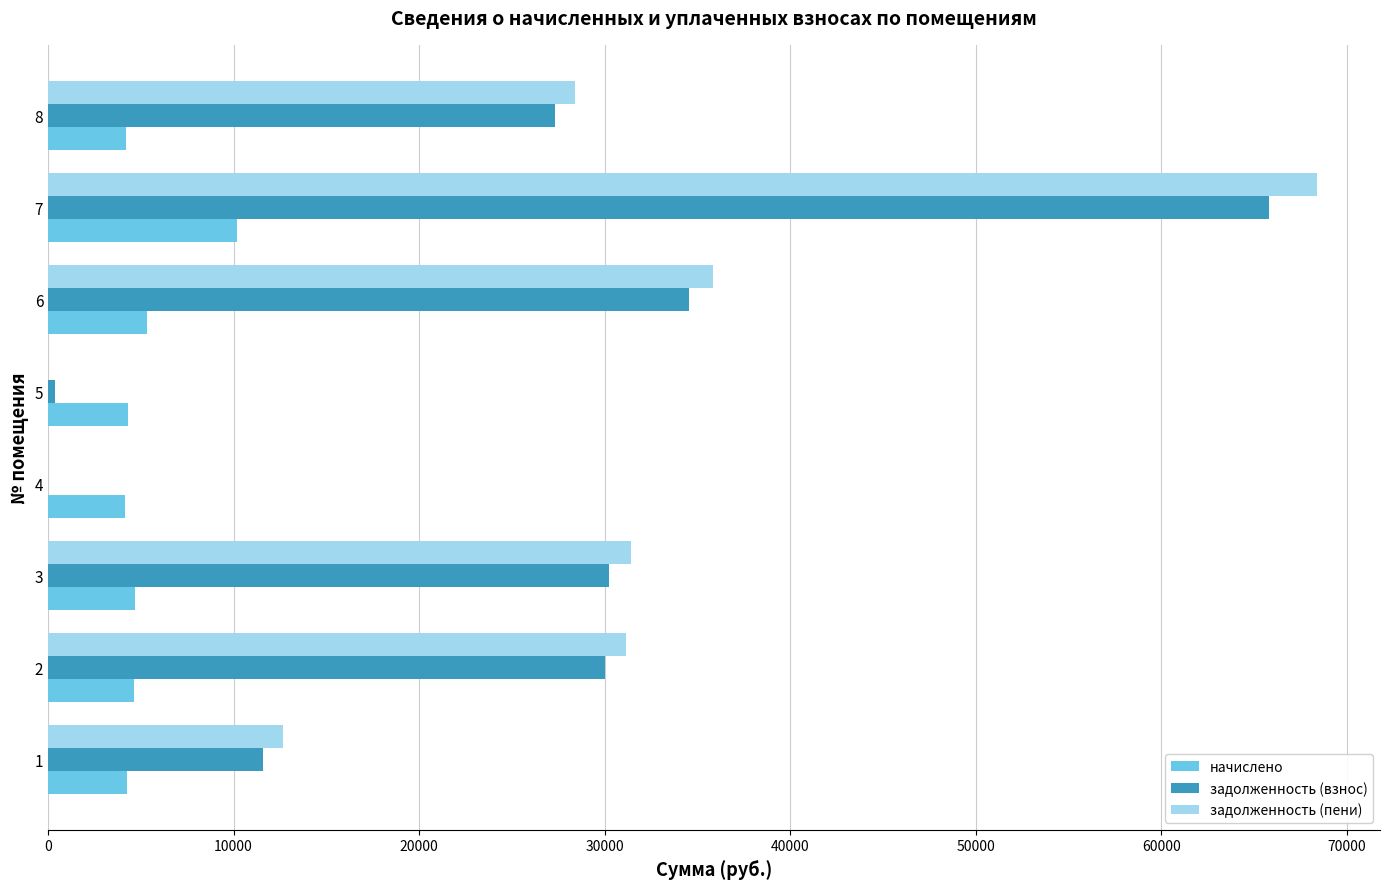

The value of задолженность (взнос) at 2 is 29988.5. True or false?

True